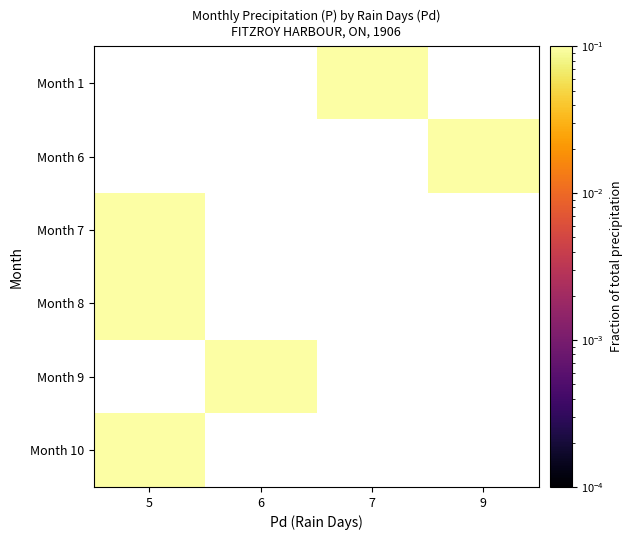

List the series in order of their overall mean, lowest first.

Month 1, Month 6, Month 7, Month 8, Month 9, Month 10